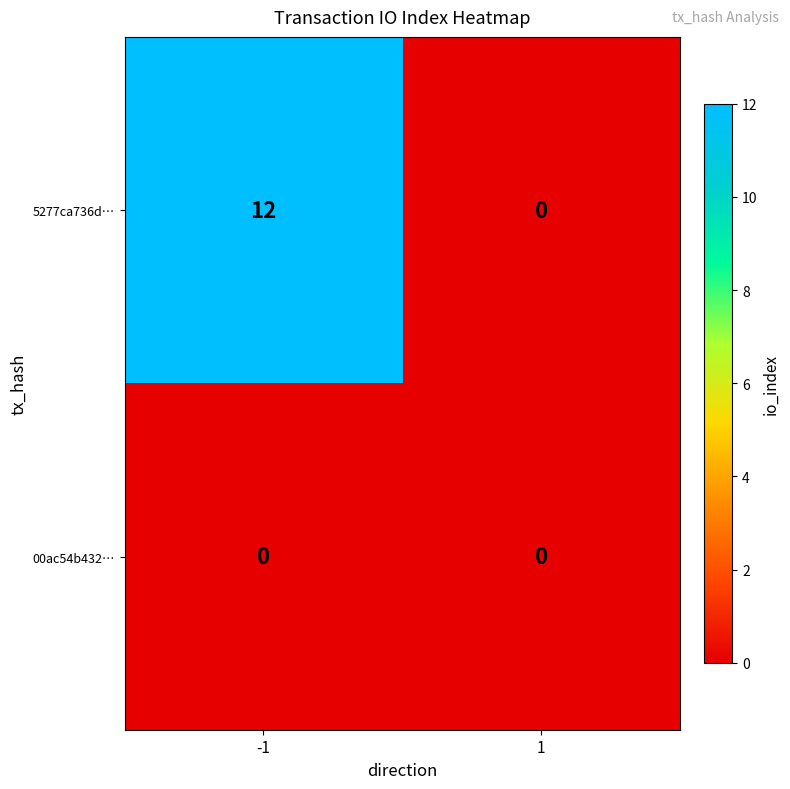

Which series has the largest total across all categories?

5277ca736d…